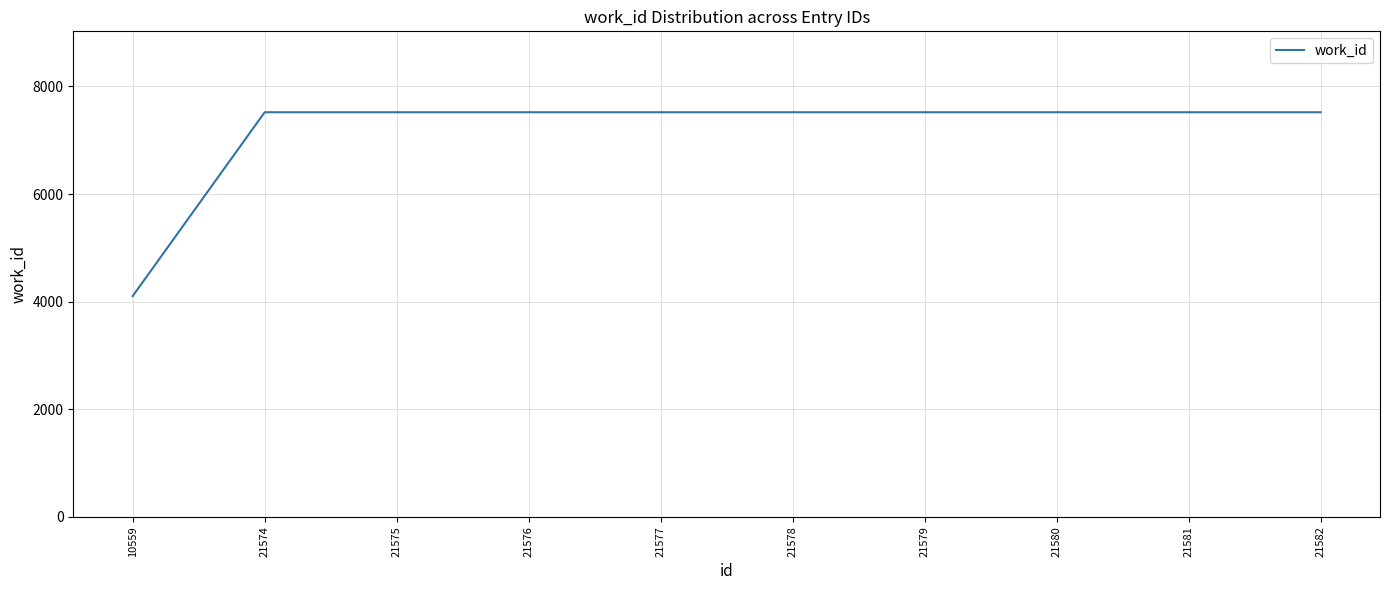

What is the average value?

7178